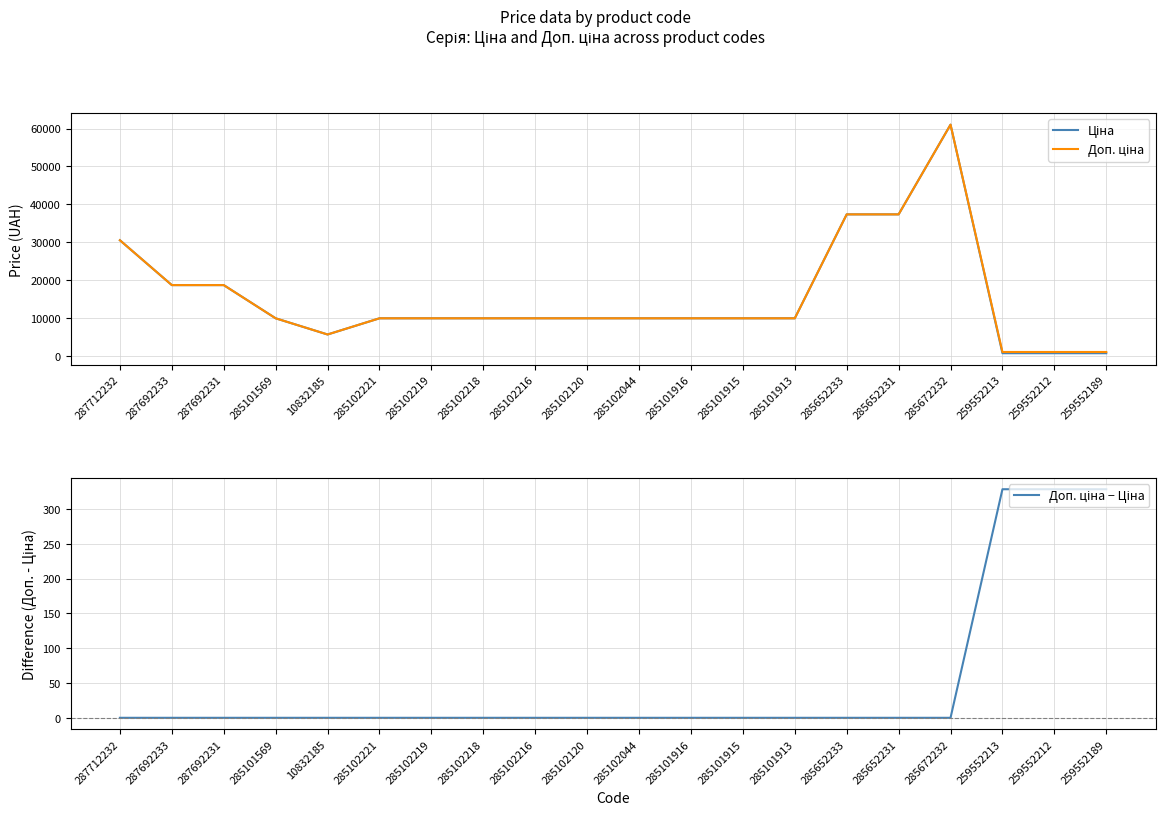

At which label does Ціна first exceed 9908?

287712232